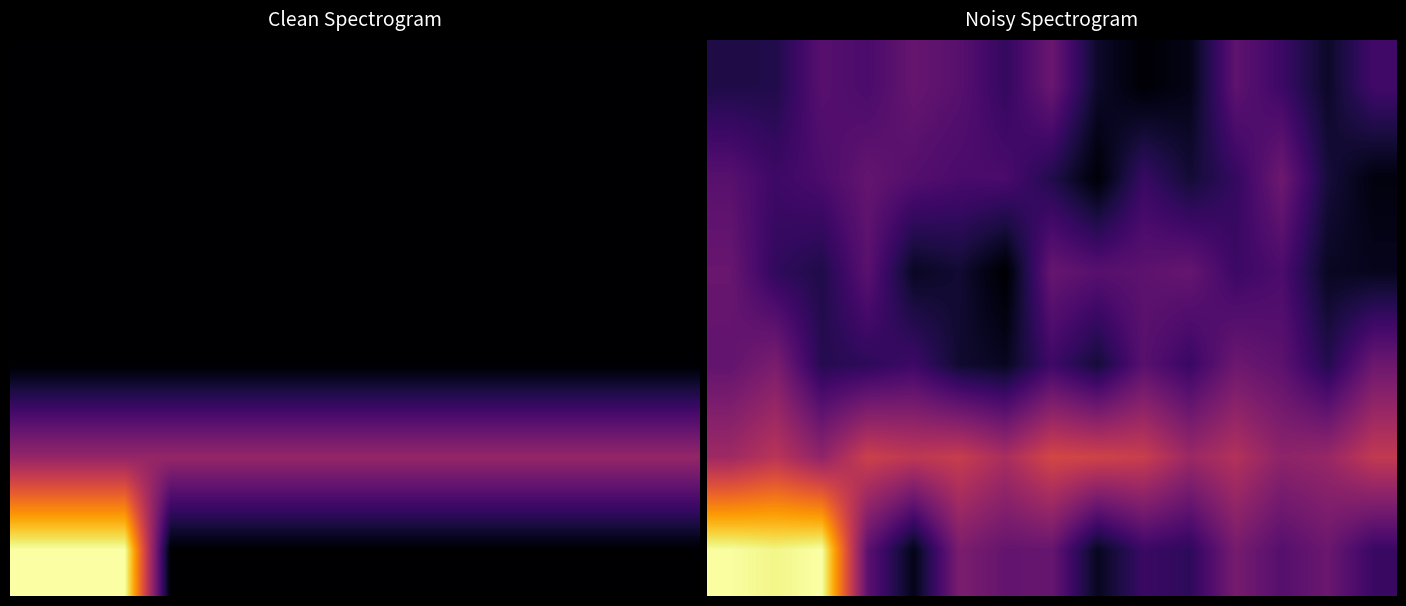

At how many categories does at least one series exceed 0?

15